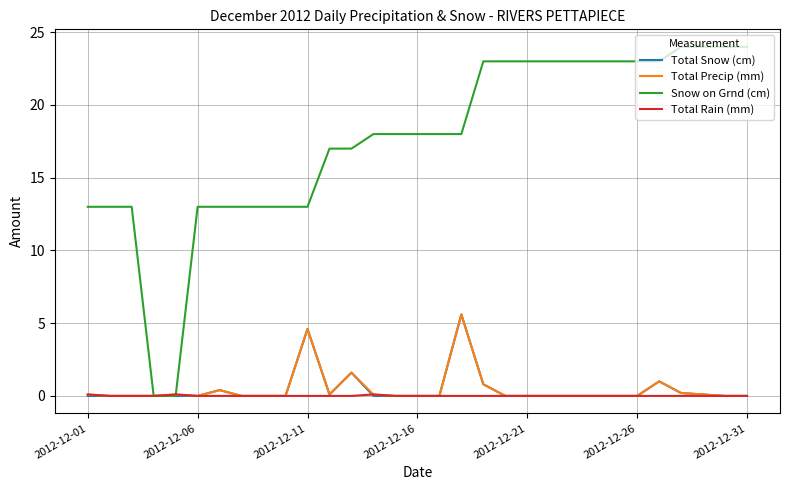

Which series has the widest spread of values?

Snow on Grnd (cm)